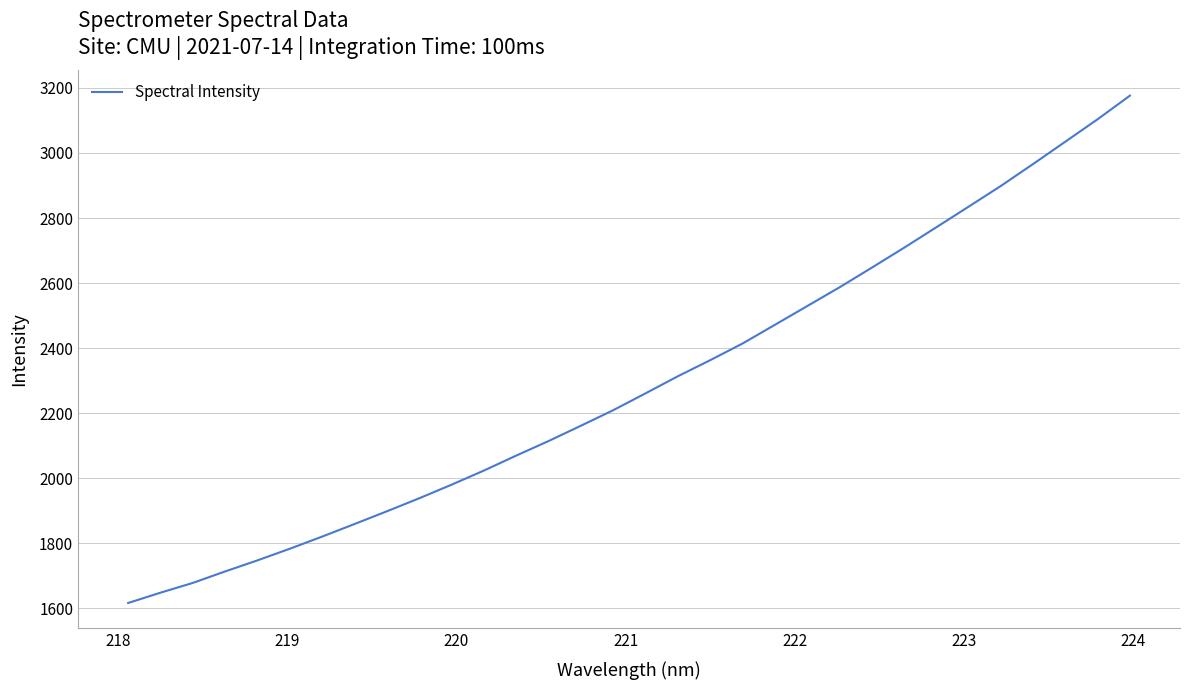

What is the smallest value displayed?

1616.7